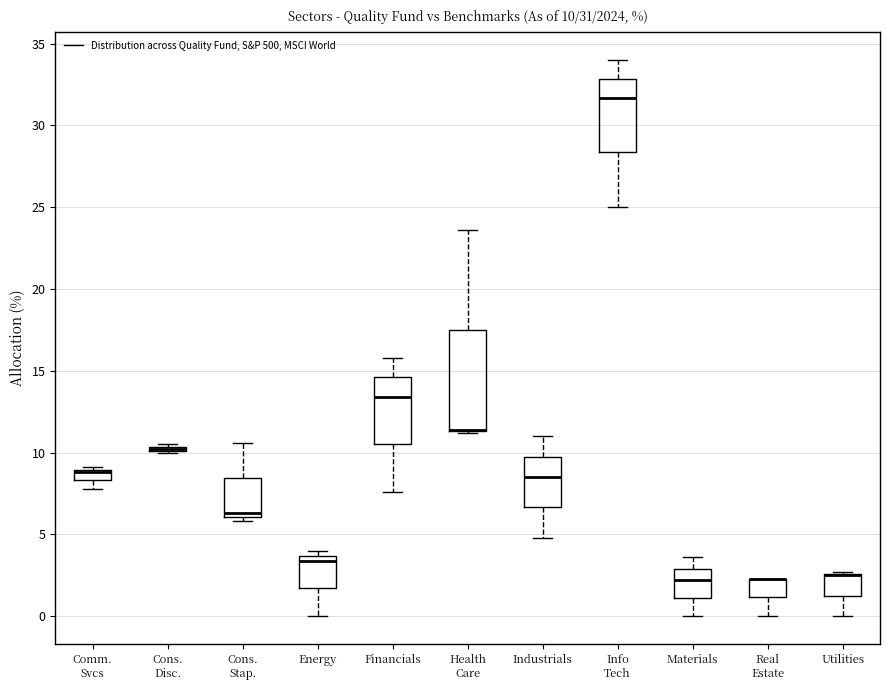

Which box is the tallest, from its lower edge to its upper edge?

Health Care